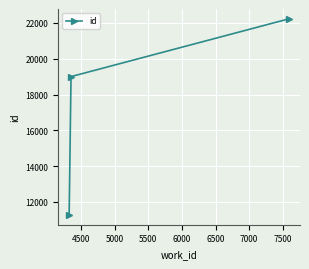

What is the sum of all values?

52508